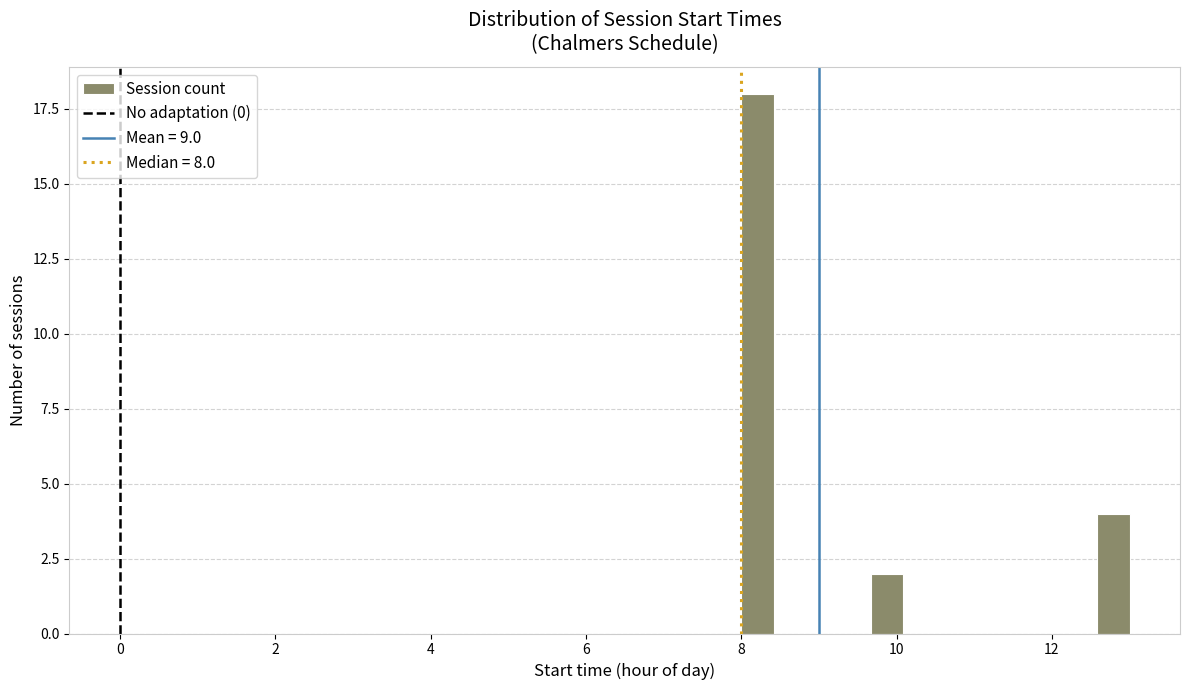

Around what value on the x-axis is the tallest bar? Give the approximate position of its centre, as read against the axis.

8.2